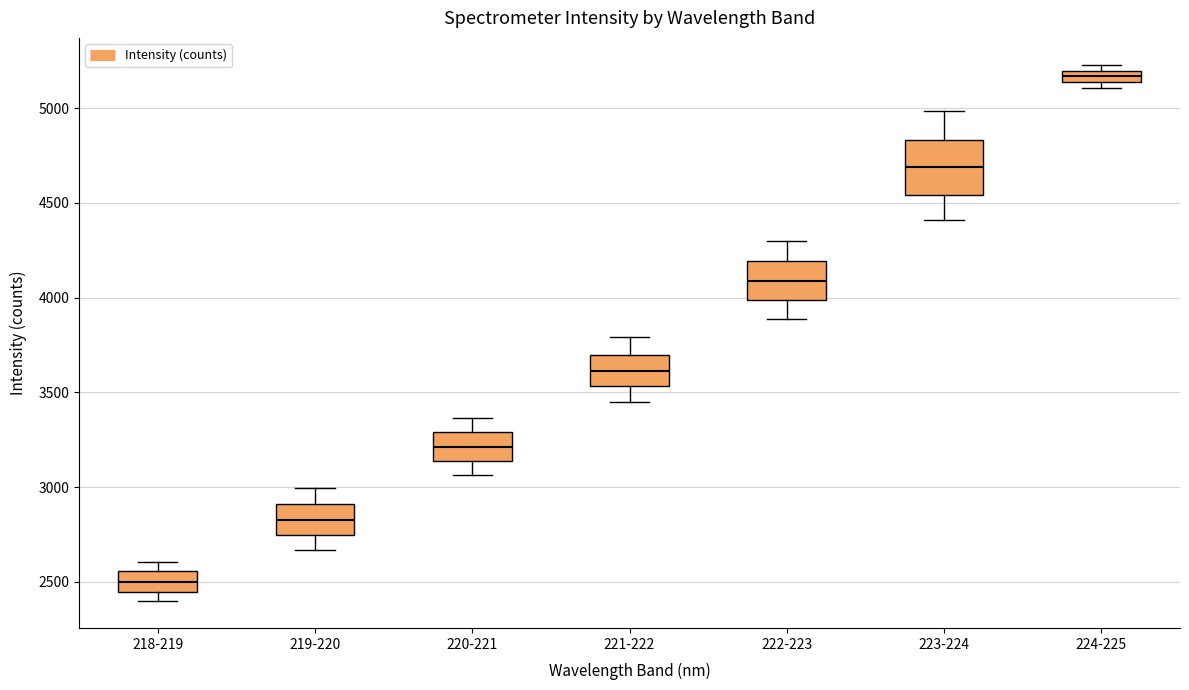

Which box has the lowest median line?

218-219